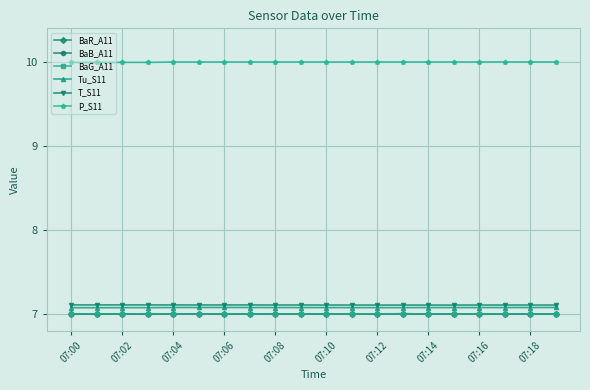

What is the minimum value shown in the chart?

7.0